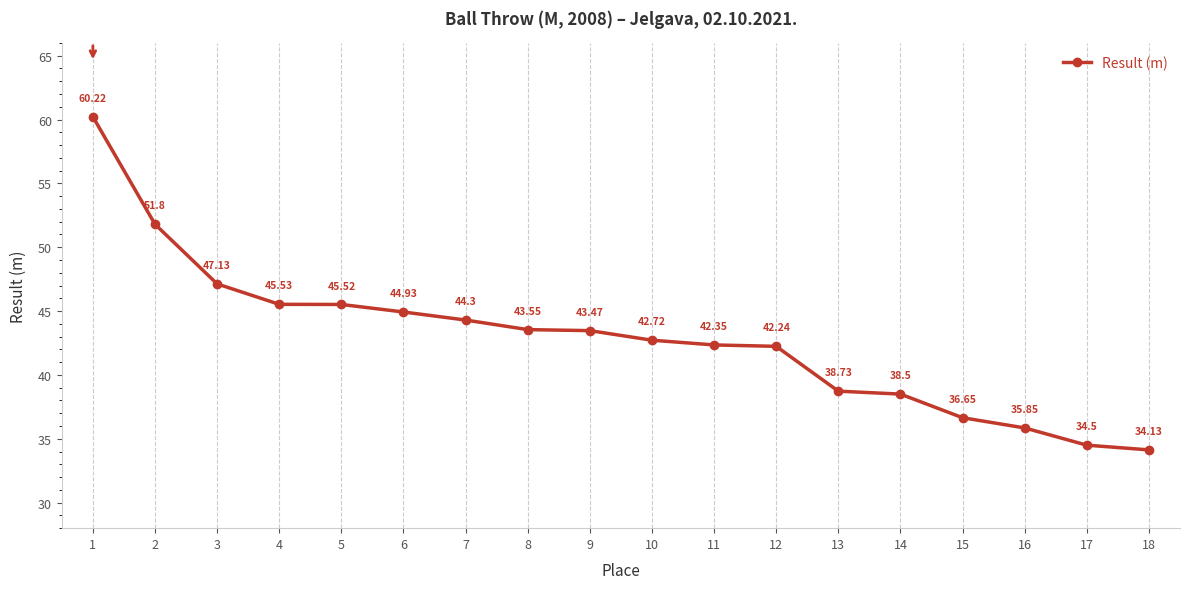

What is the change in value from 9 to 14?

-5.0